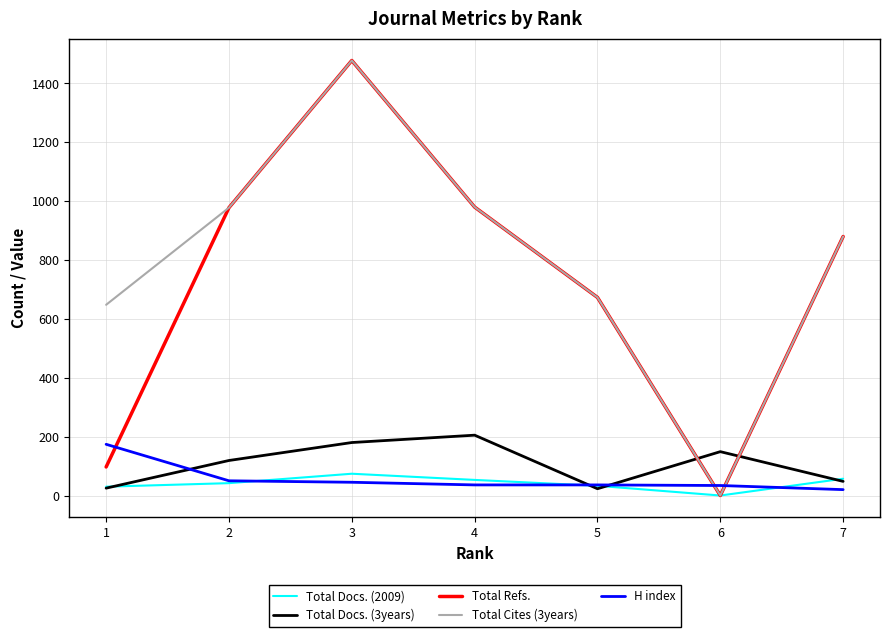

Is it true that Total Docs. (3years) equals 325 at 4?

False